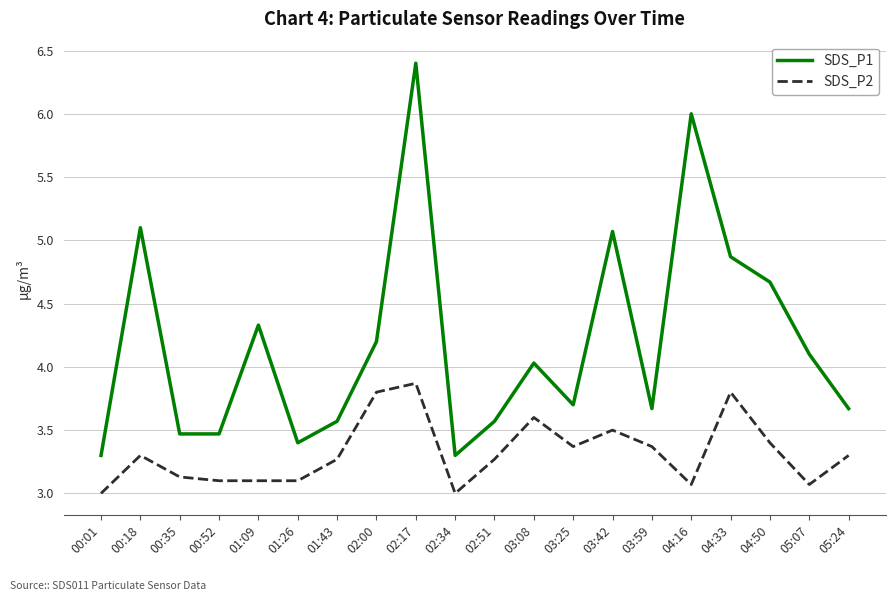

What are all the series names shown in the legend?

SDS_P1, SDS_P2